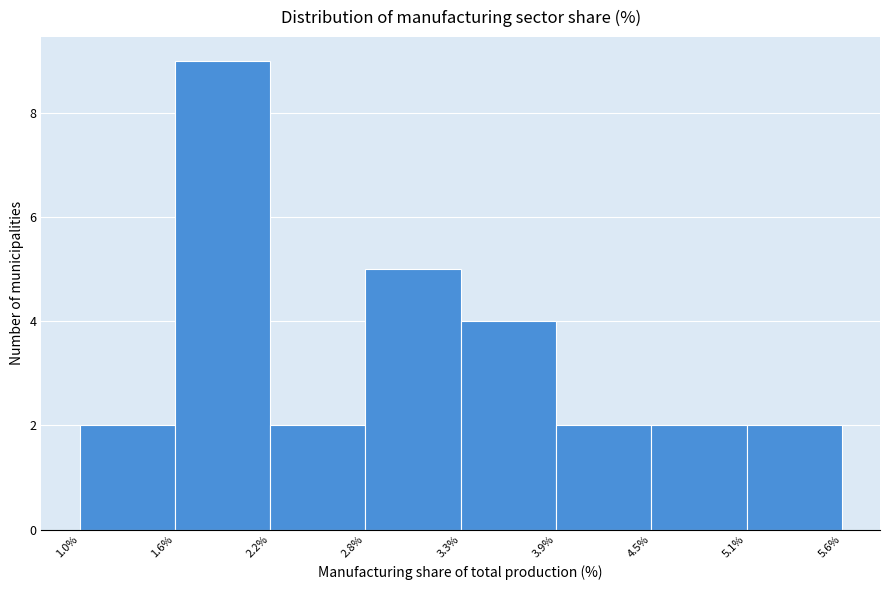

Reading left to right, transcribe this chart: for each bar, give the range it covers on the x-axis and its height. The values are not printed on the chart, so give them approximately, as read against the axis.

1.0% to 1.6%: 2
1.6% to 2.2%: 9
2.2% to 2.8%: 2
2.8% to 3.3%: 5
3.3% to 3.9%: 4
3.9% to 4.5%: 2
4.5% to 5.1%: 2
5.1% to 5.6%: 2